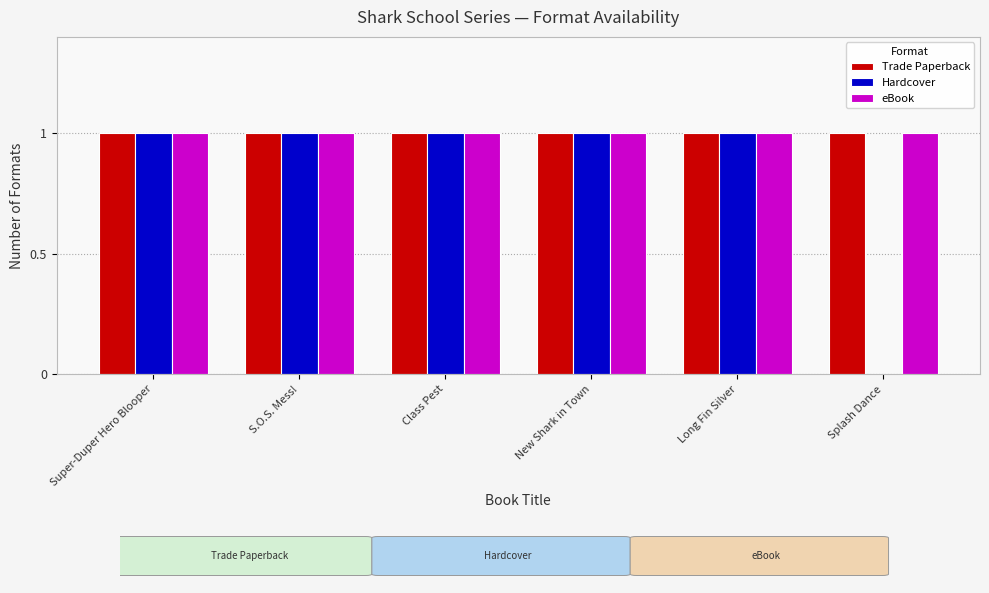

Reading left to right, what are all the values shown in this chart?

Trade Paperback: Super-Duper Hero Blooper=1	S.O.S. Mess!=1	Class Pest=1	New Shark in Town=1	Long Fin Silver=1	Splash Dance=1
Hardcover: Super-Duper Hero Blooper=1	S.O.S. Mess!=1	Class Pest=1	New Shark in Town=1	Long Fin Silver=1	Splash Dance=0
eBook: Super-Duper Hero Blooper=1	S.O.S. Mess!=1	Class Pest=1	New Shark in Town=1	Long Fin Silver=1	Splash Dance=1